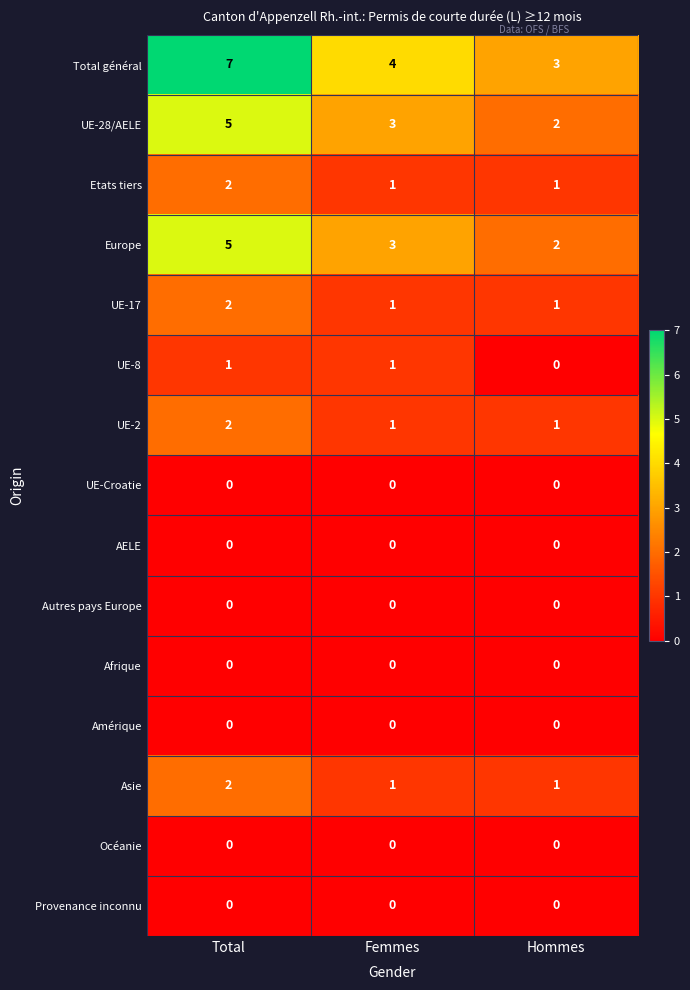

What is the sum of all Etats tiers values?

4